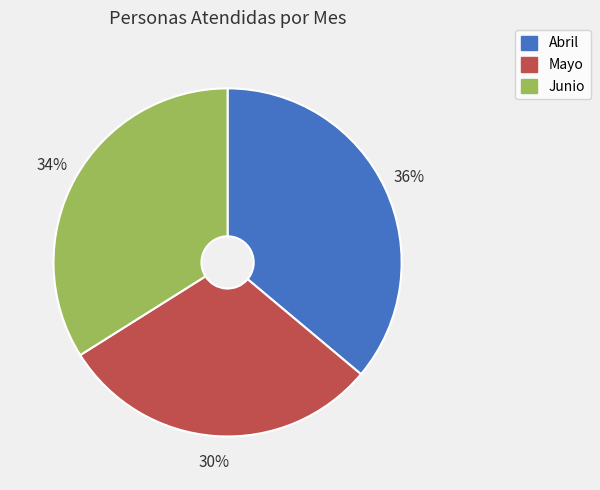

To the nearest percent, what is the difference between the Abril and Junio slice percentages?

2%